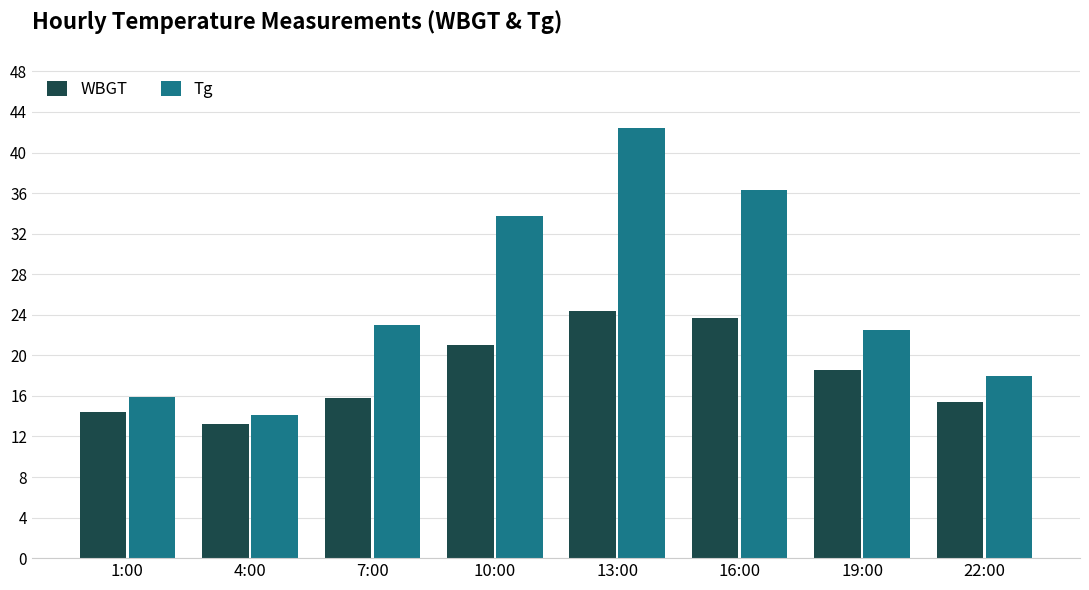

Which category has the highest value across all series?

13:00